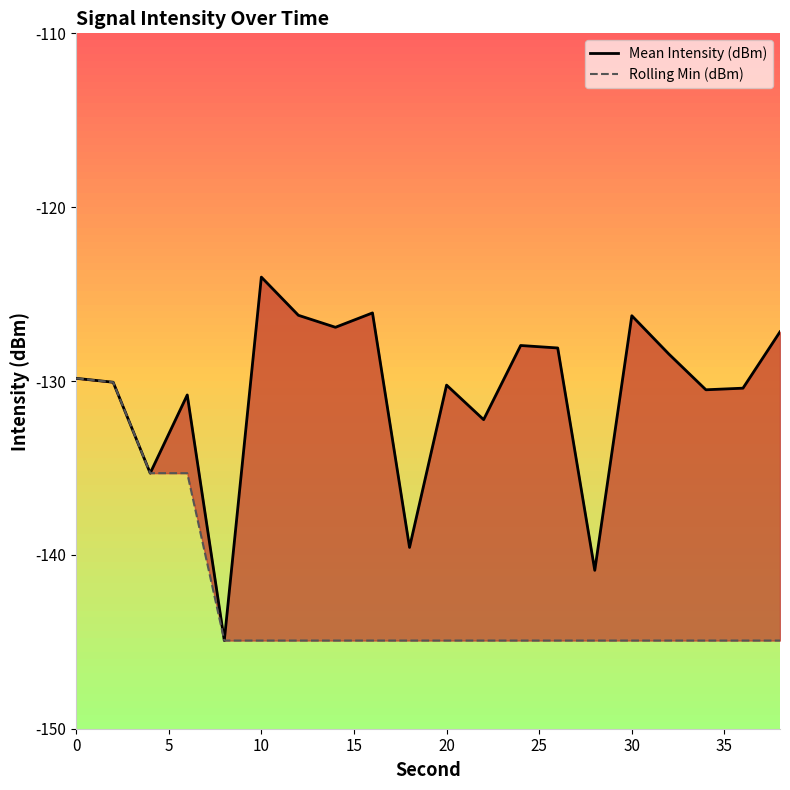

What is the smallest value displayed?

-144.9